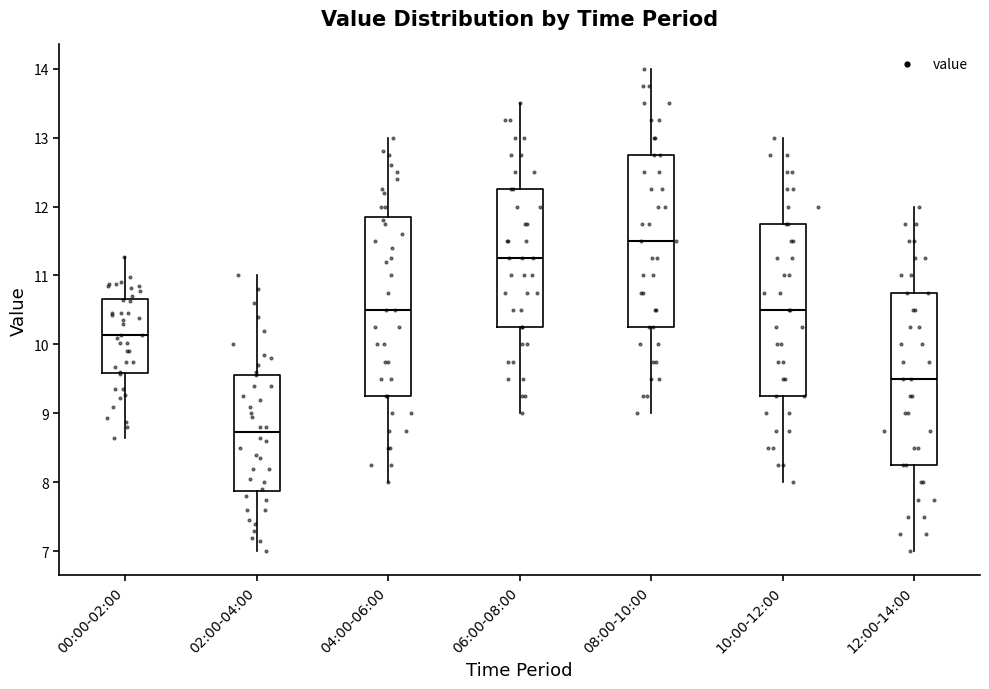

Reading left to right, transcribe this box plot: for each box, give where its median line is, the range the box spans, and where its two whiskers end, as read against the y-axis. The values are not printed on the chart, so give them approximately, as read against the axis.

00:00-02:00: median 10.1, box 9.6 to 10.7, whiskers 8.7 to 11.3
02:00-04:00: median 8.7, box 7.9 to 9.6, whiskers 7.0 to 11.0
04:00-06:00: median 10.5, box 9.3 to 11.9, whiskers 8.0 to 13.0
06:00-08:00: median 11.3, box 10.3 to 12.3, whiskers 9.0 to 13.5
08:00-10:00: median 11.5, box 10.3 to 12.8, whiskers 9.0 to 14.0
10:00-12:00: median 10.5, box 9.3 to 11.8, whiskers 8.0 to 13.0
12:00-14:00: median 9.5, box 8.3 to 10.8, whiskers 7.0 to 12.0